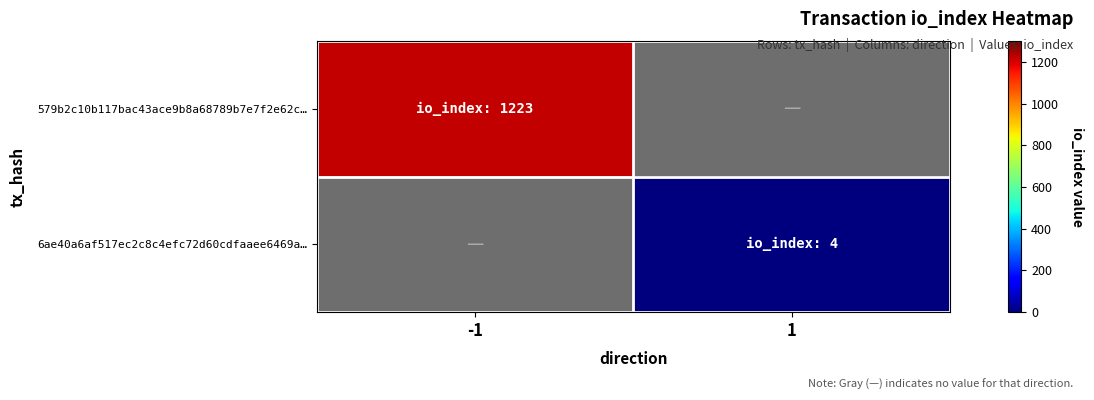

Is the value of 6ae40a6af517ec2c8c4efc72d60cdfaaee6469a… at -1 greater than the value of 579b2c10b117bac43ace9b8a68789b7e7f2e62c… at 1?

No